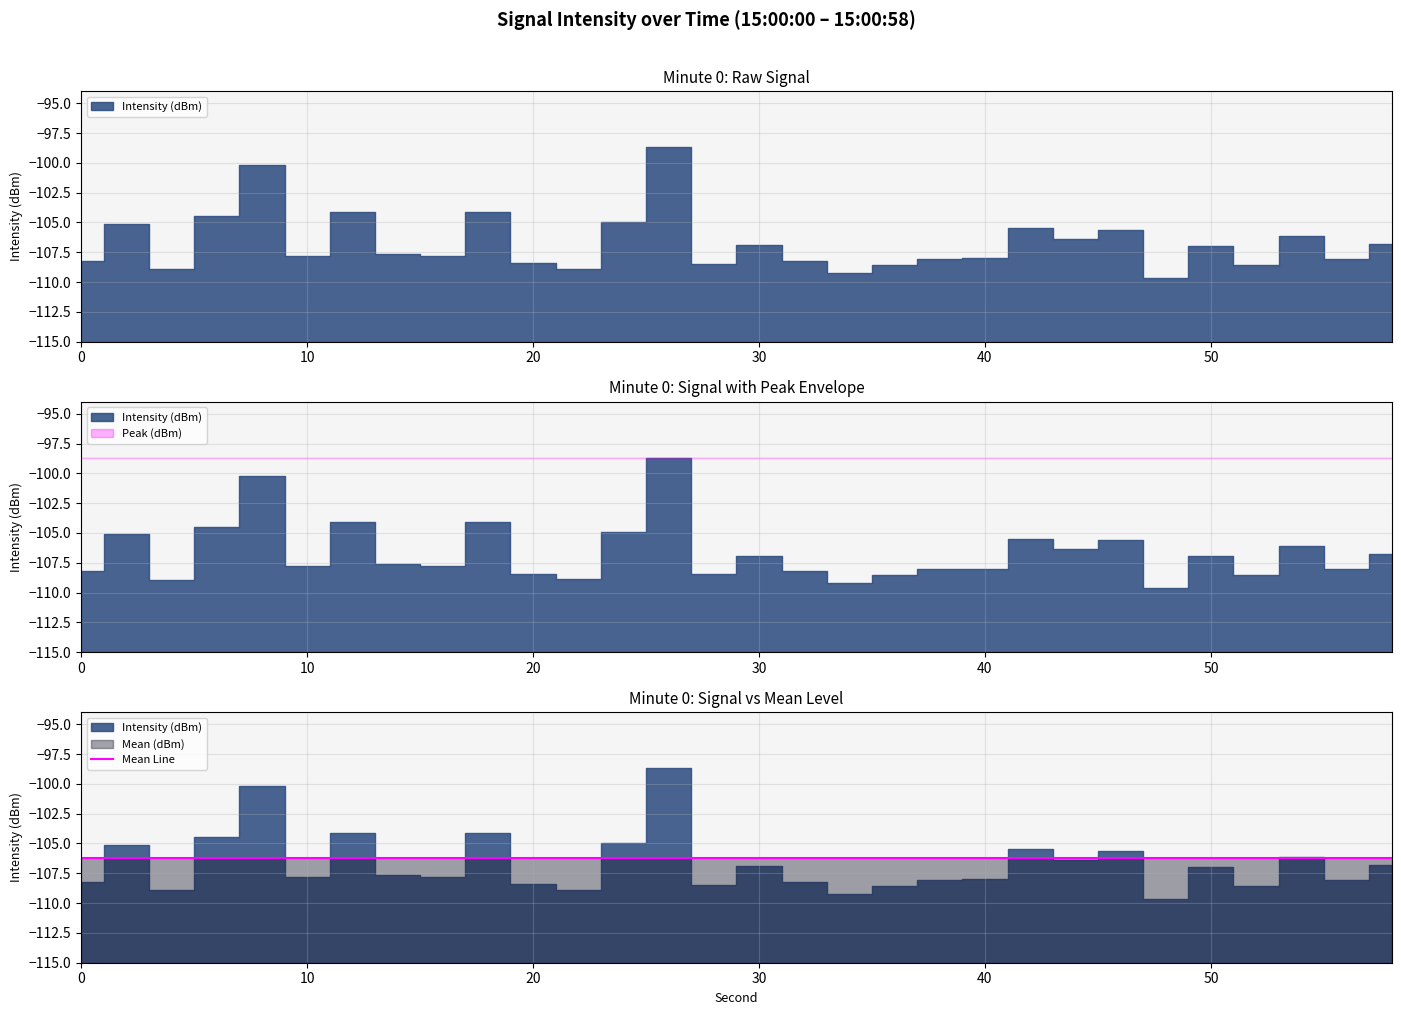

Which label corresponds to the smallest value in the chart?

48